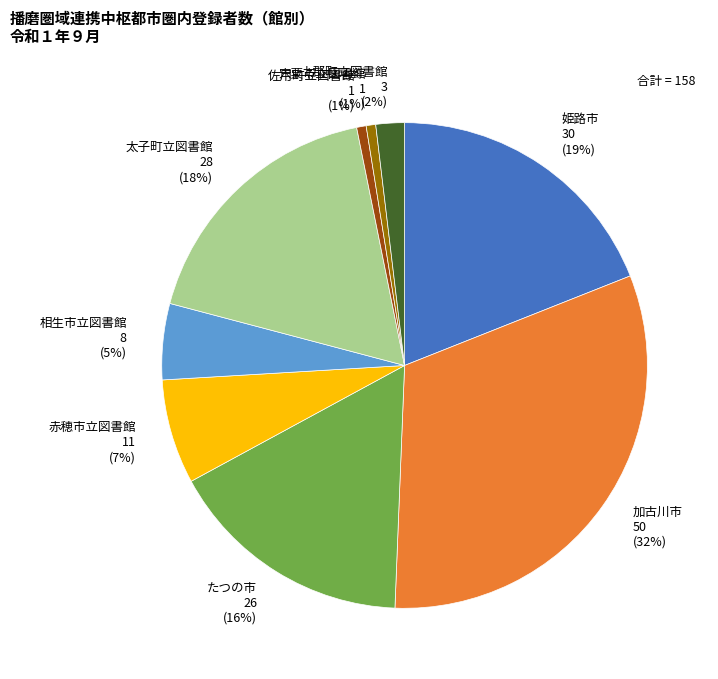

Which slice is the largest?

加古川市